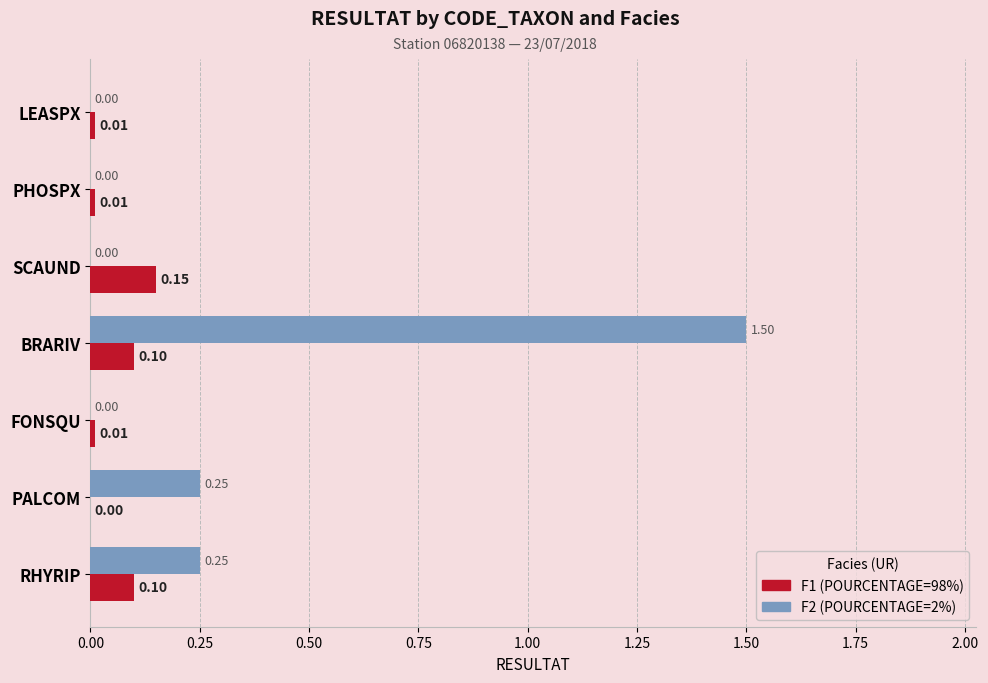

Which category has the highest value across all series?

BRARIV